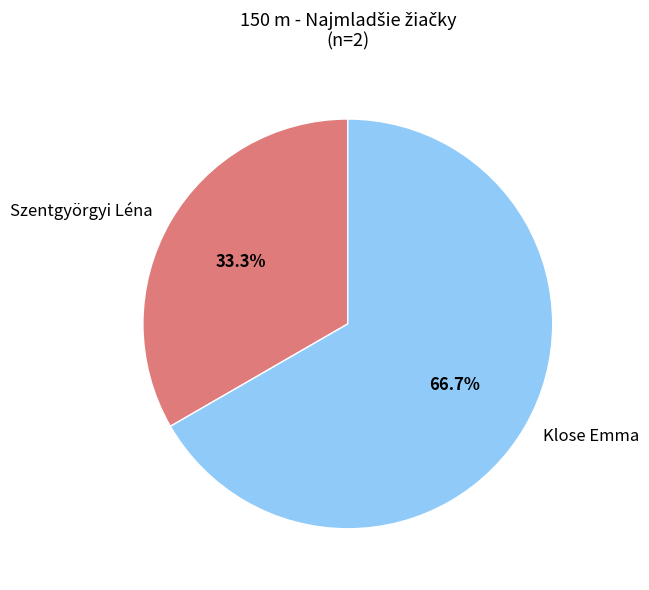

Between Szentgyörgyi Léna and Klose Emma, which is larger?

Klose Emma